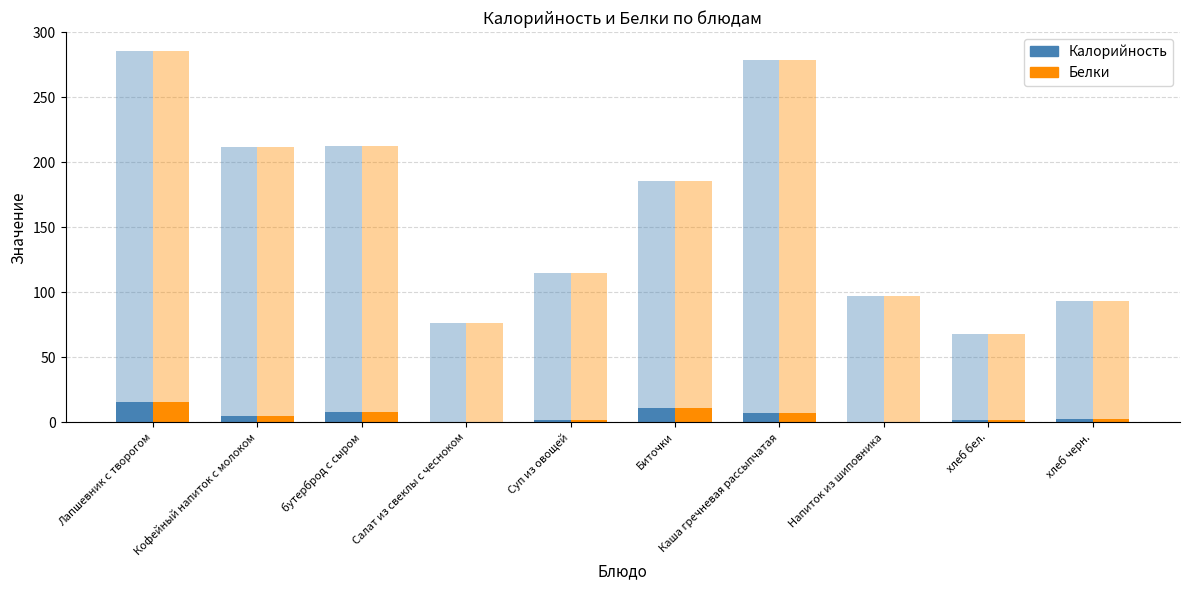

Reading left to right, transcribe all the data shown in this chart.

Калорийность: Лапшевник с творогом=286.0	Кофейный напиток с молоком=211.5	бутерброд с сыром=212.5	Салат из свеклы с чесноком=76.1	Суп из овощей=115.2	Биточки=186.1	Каша гречневая рассыпчатая=278.5	Напиток из шиповника=97.0	хлеб бел.=67.8	хлеб черн.=93.4
Белки: Лапшевник с творогом=15.7	Кофейный напиток с молоком=4.8	бутерброд с сыром=7.8	Салат из свеклы с чесноком=0.8	Суп из овощей=1.9	Биточки=11.0	Каша гречневая рассыпчатая=7.6	Напиток из шиповника=0.7	хлеб бел.=2.0	хлеб черн.=2.4